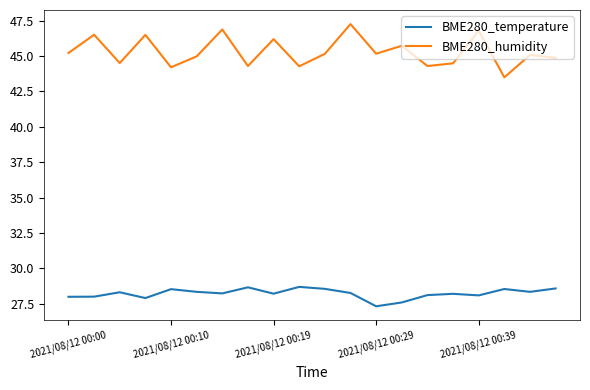

List the series in order of their overall mean, highest first.

BME280_humidity, BME280_temperature